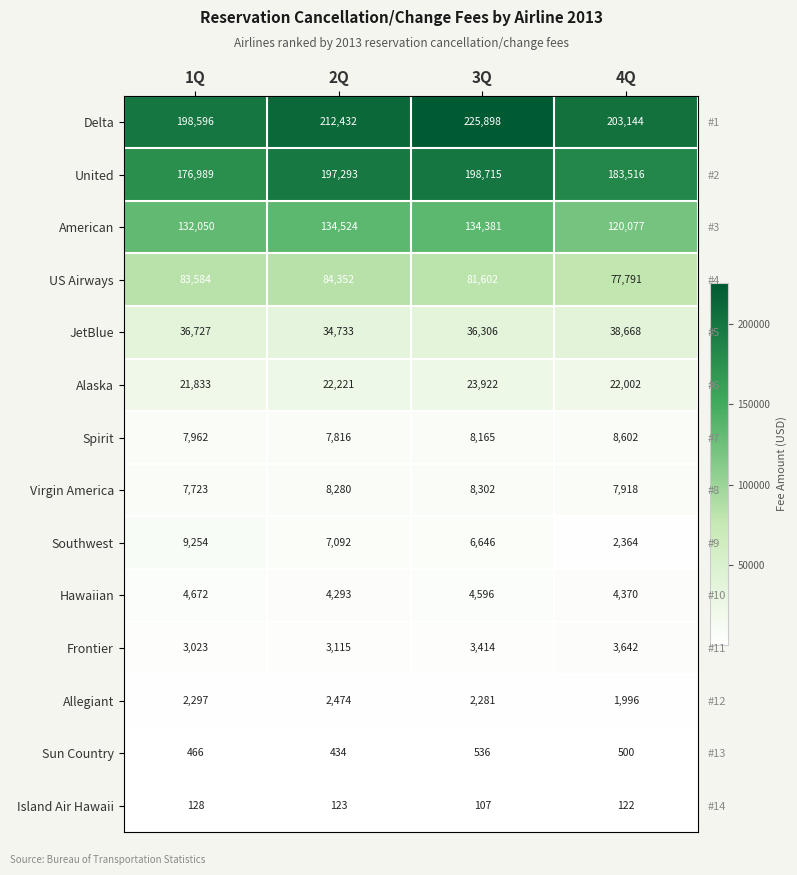

True or false: United has a value of 198715 at 3Q.

True